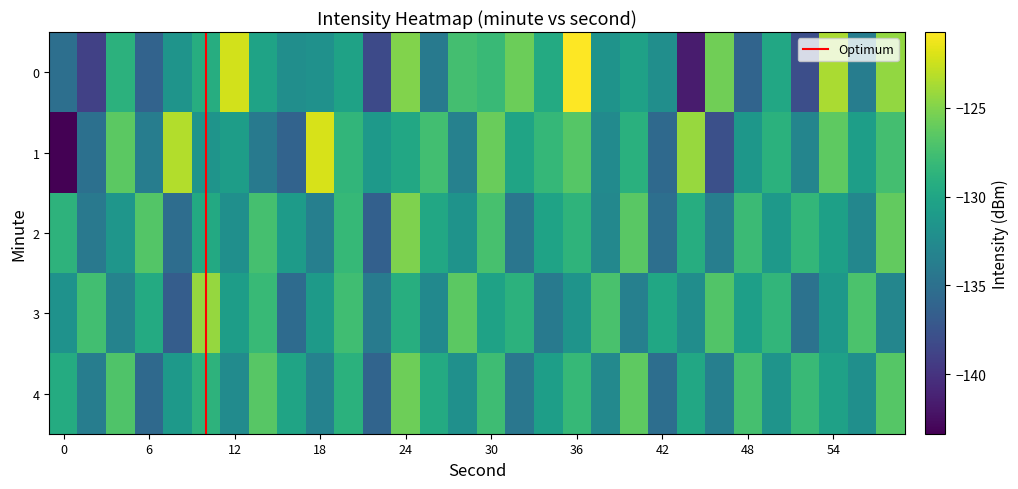

What is the difference between the second highest and minimum values in the 0 series?

19.4